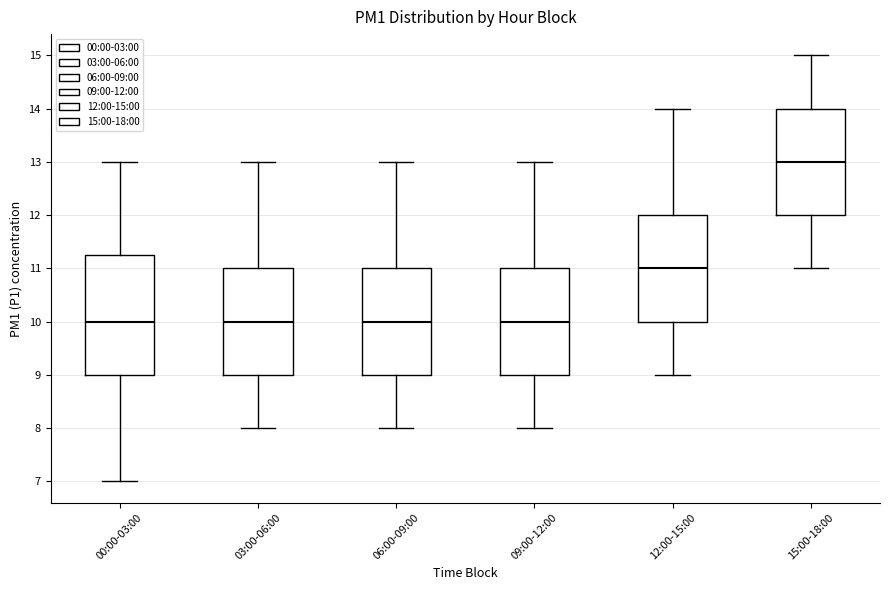

Comparing the boxes themselves (not the whiskers), which one is the tallest?

00:00-03:00